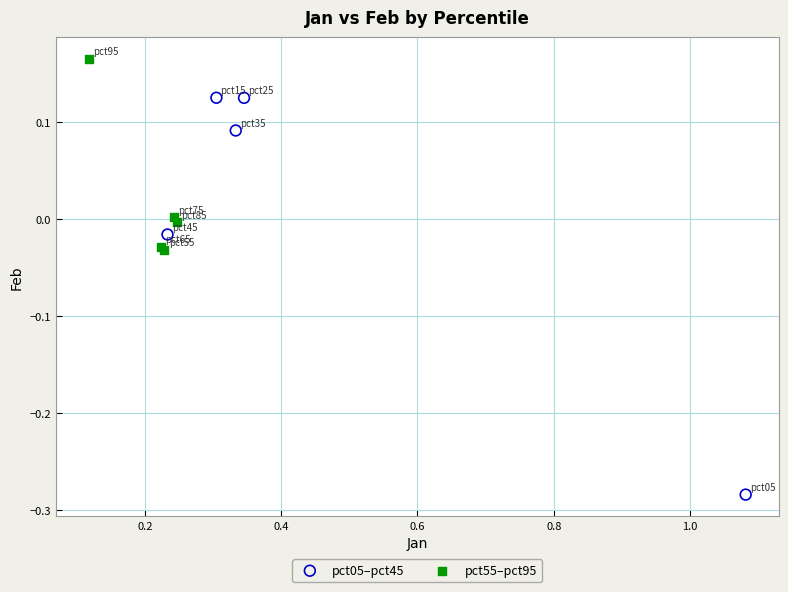

Which series reaches the maximum Y coordinate?

pct55–pct95